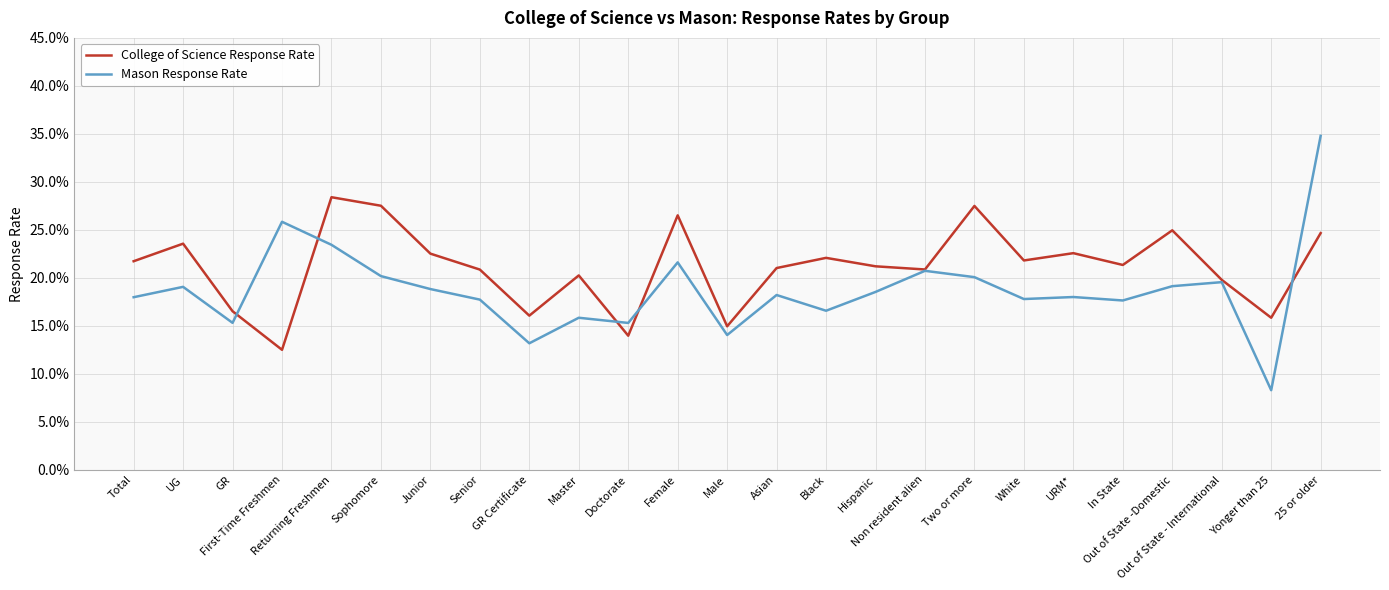

List the labels in order of Mason Response Rate value, smallest first.

Yonger than 25, GR Certificate, Male, Doctorate, GR, Master, Black, In State, Senior, White, Total, URM*, Asian, Hispanic, Junior, UG, Out of State -Domestic, Out of State - International, Two or more, Sophomore, Non resident alien, Female, Returning Freshmen, First-Time Freshmen, 25 or older